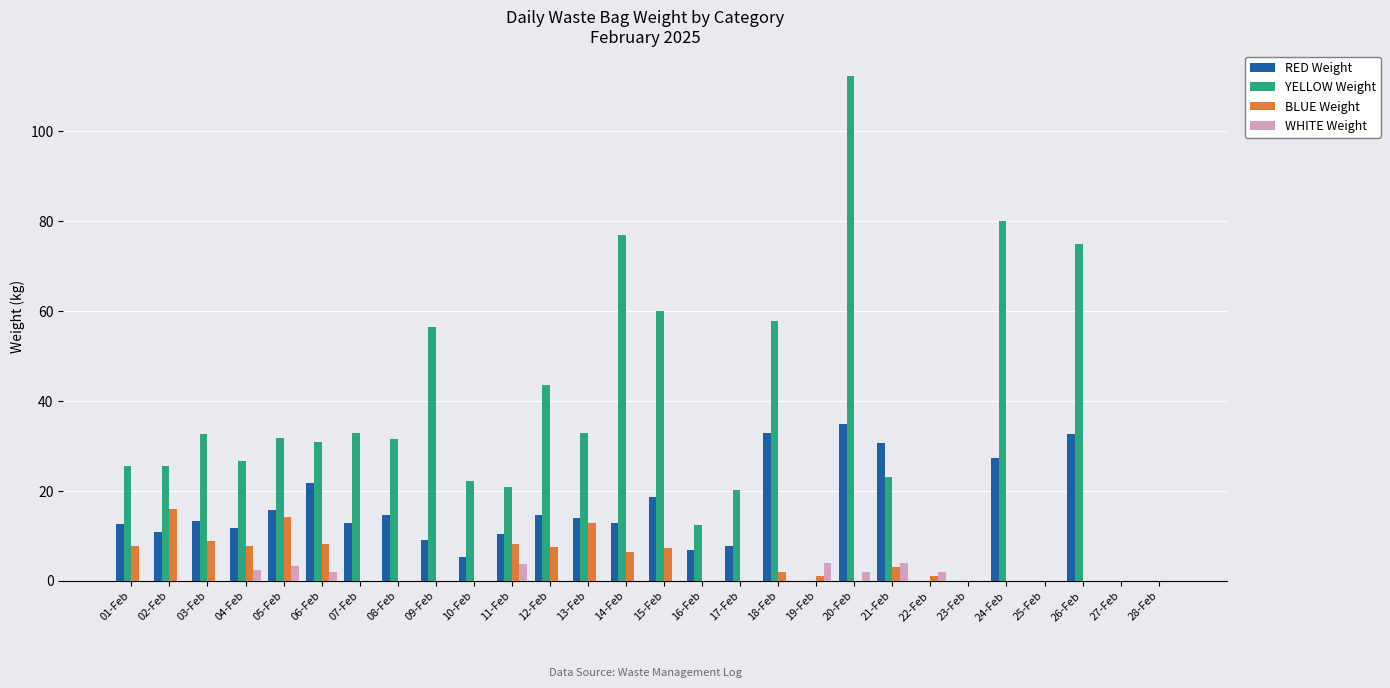

What is the maximum value shown in the chart?

112.3